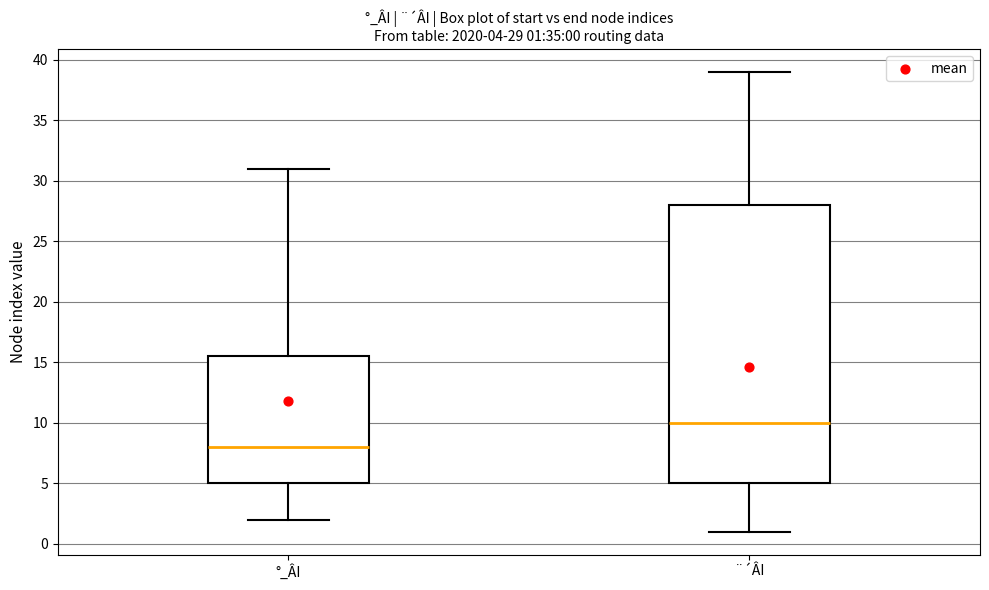

Comparing the boxes themselves (not the whiskers), which one is the tallest?

¨´ÂI